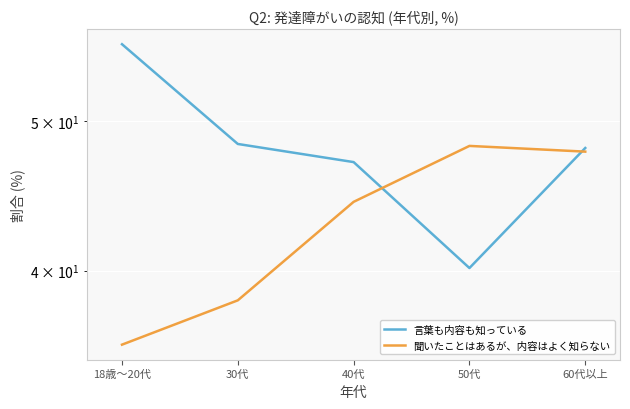

What is the difference between the 聞いたことはあるが、内容はよく知らない values at 18歳～20代 and 60代以上?

12.0